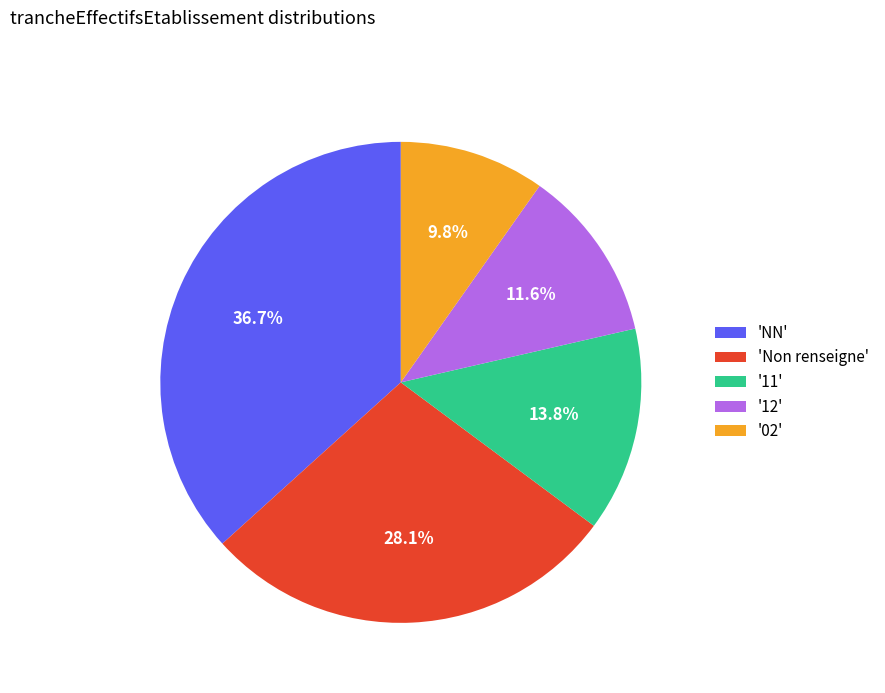

Which has a higher value, 'Non renseigne' or '11'?

'Non renseigne'